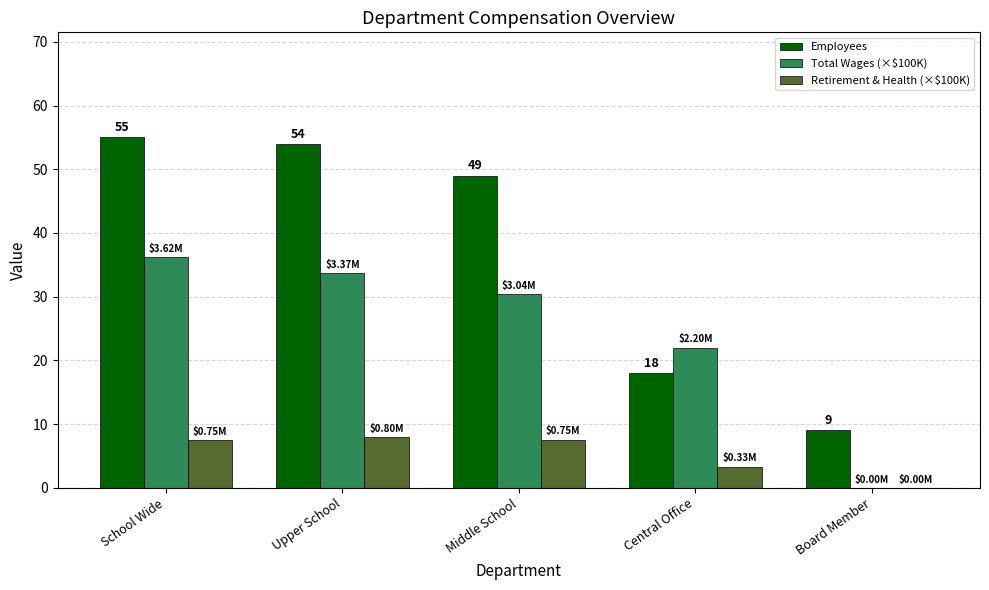

What is the total value across all series at Upper School?

95.7